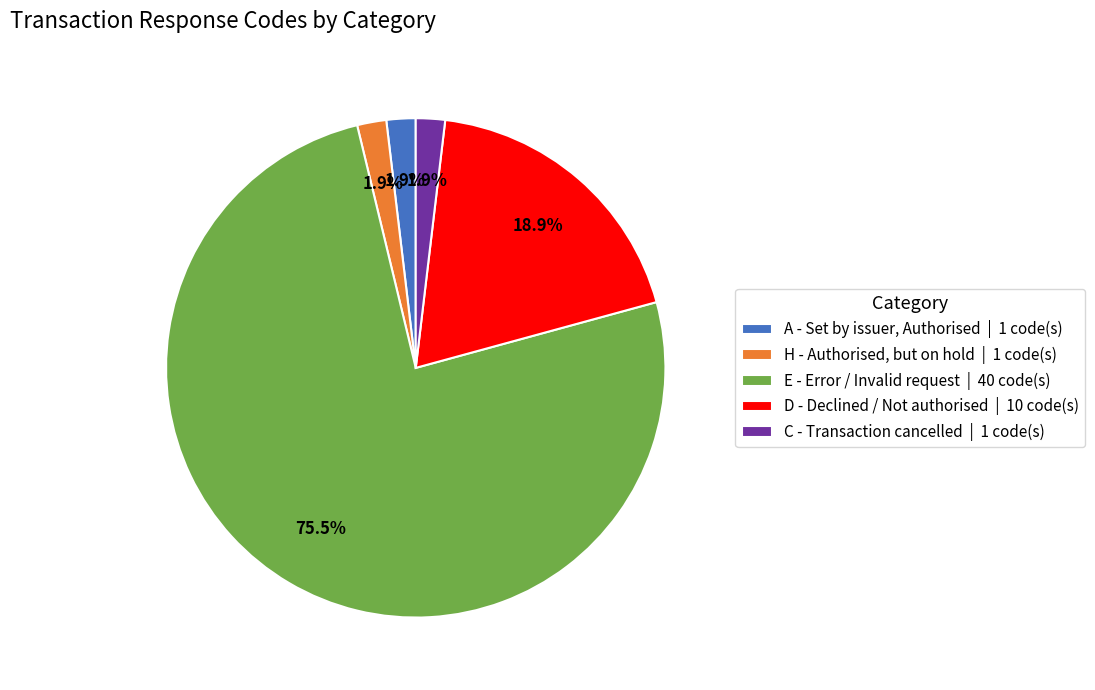

Is there any slice that represents more than half of the pie?

Yes